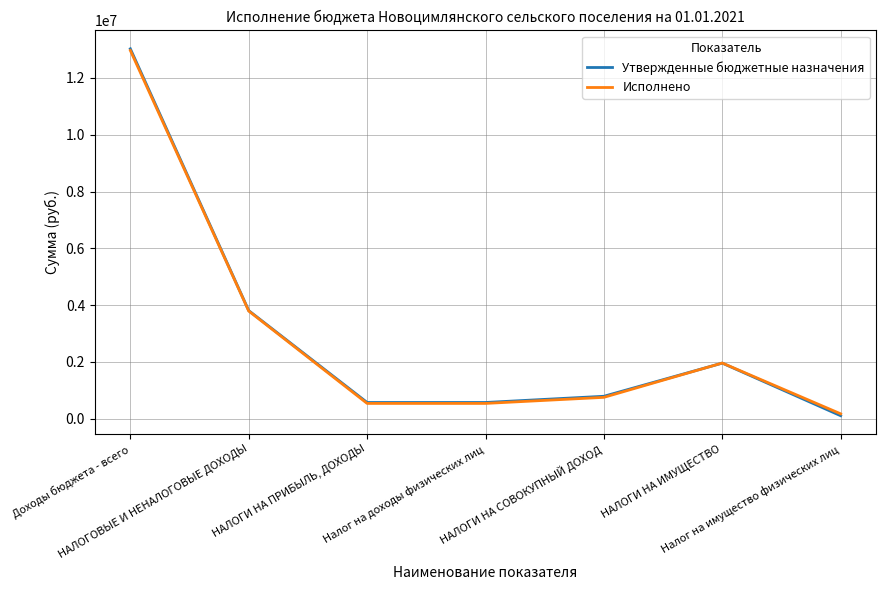

How many interior local peaks does the Исполнено series have?

1